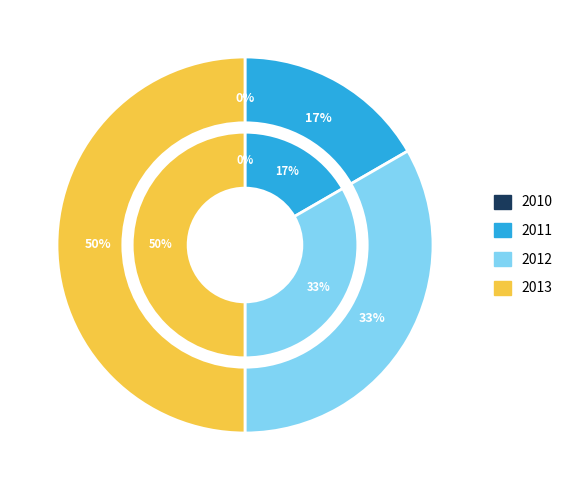

Rank the categories by value from highest to lowest.

2013, 2012, 2011, 2010